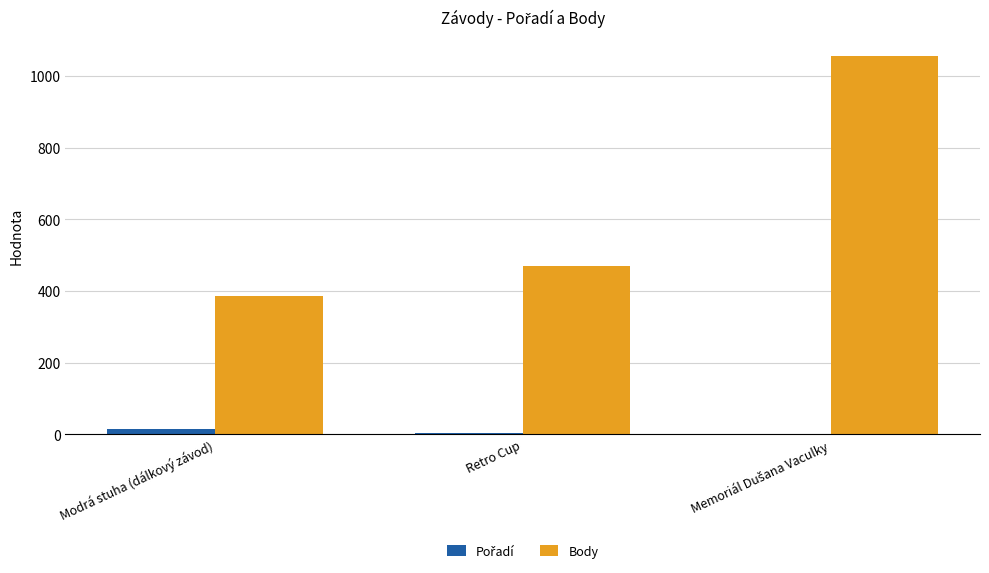

Does the chart contain stacked bars?

No